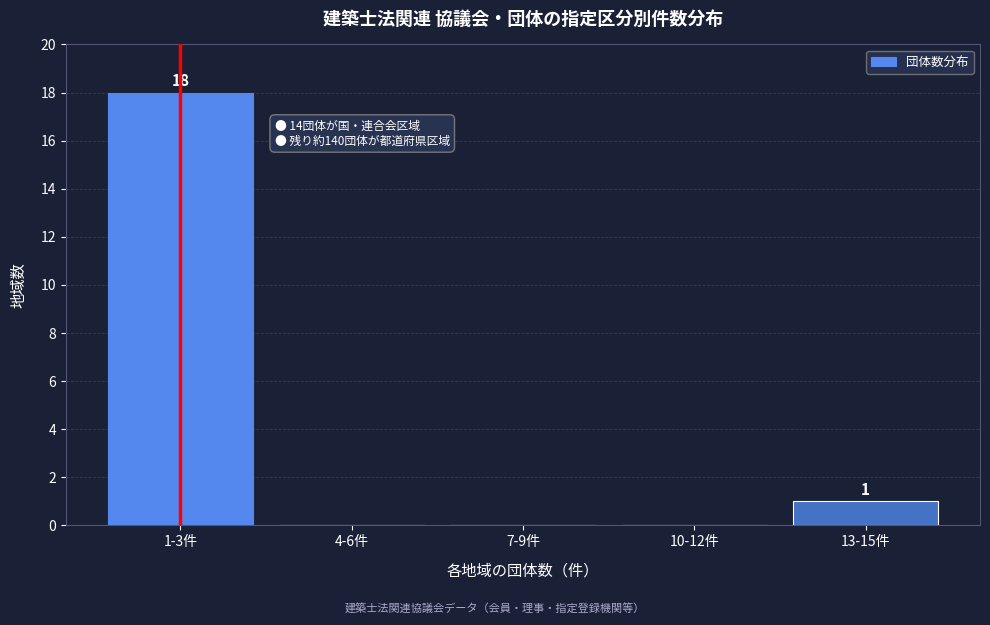

Reading right to left, transcribe all the data shown in this chart.

13-15件=1	10-12件=0	7-9件=0	4-6件=0	1-3件=18